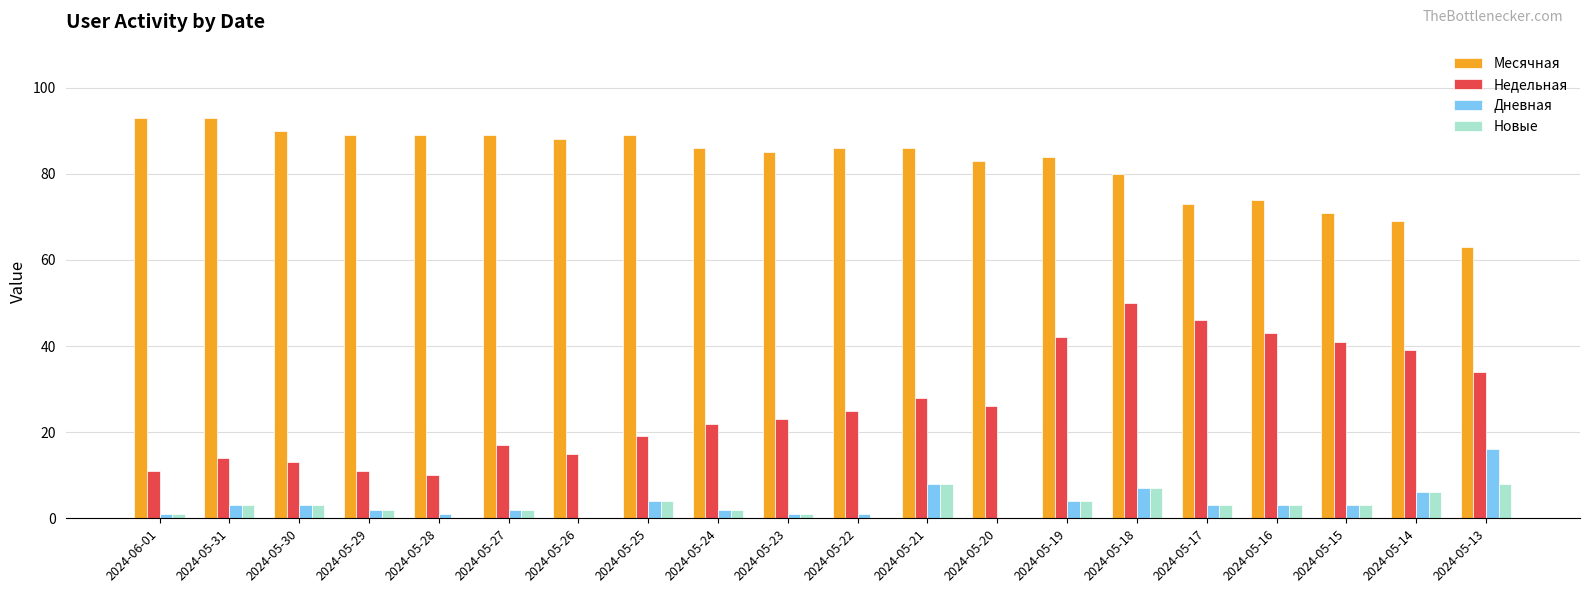

What is the sum of all Месячная values?

1660